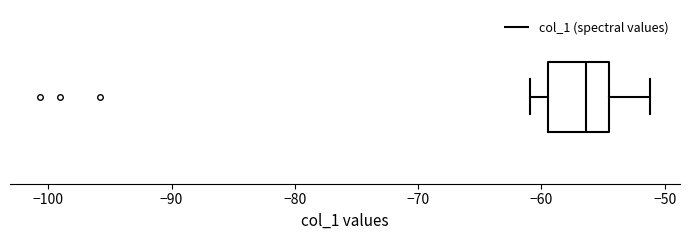

Where does the median line of the box sit on the x-axis? The values are not printed on the chart, so give them approximately, as read against the axis.

-56